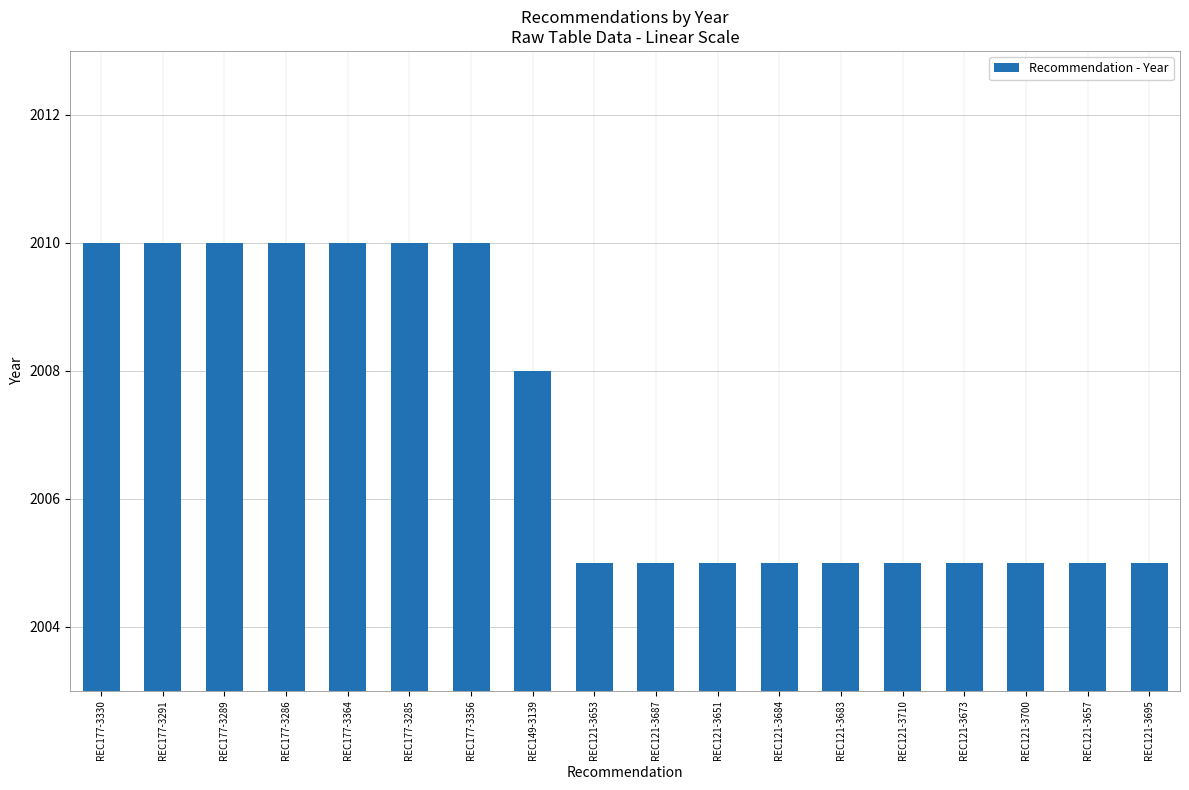

The chart shows a value of 2010 at REC177-3330. True or false?

True